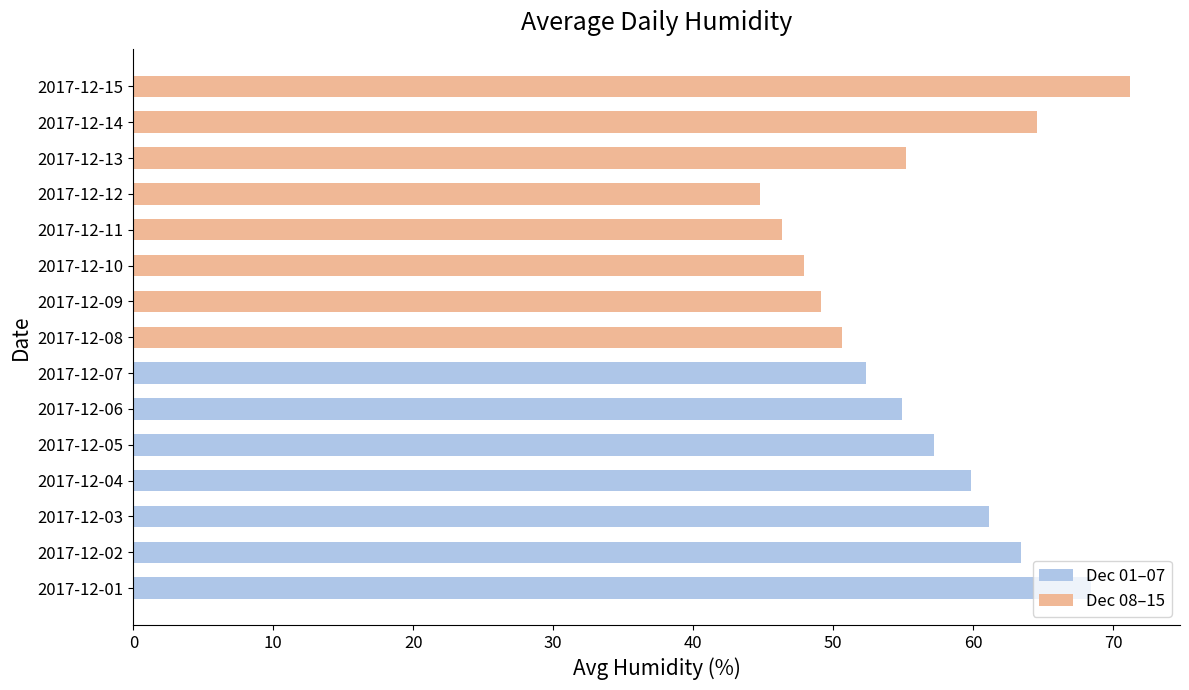

The value at 18:00 is 34.0. True or false?

False